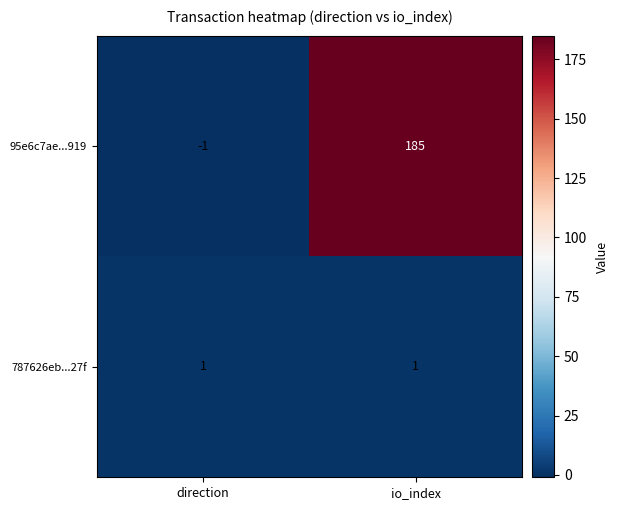

What is the difference between the 95e6c7ae...919 values at direction and io_index?

186